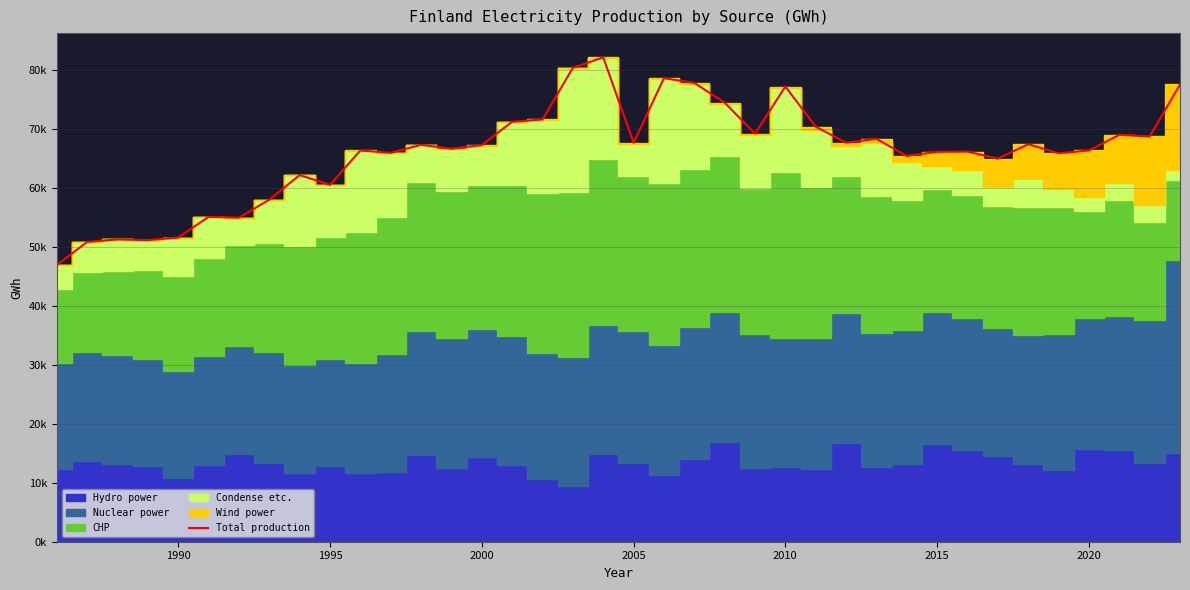

How many lines are shown in the chart?

1